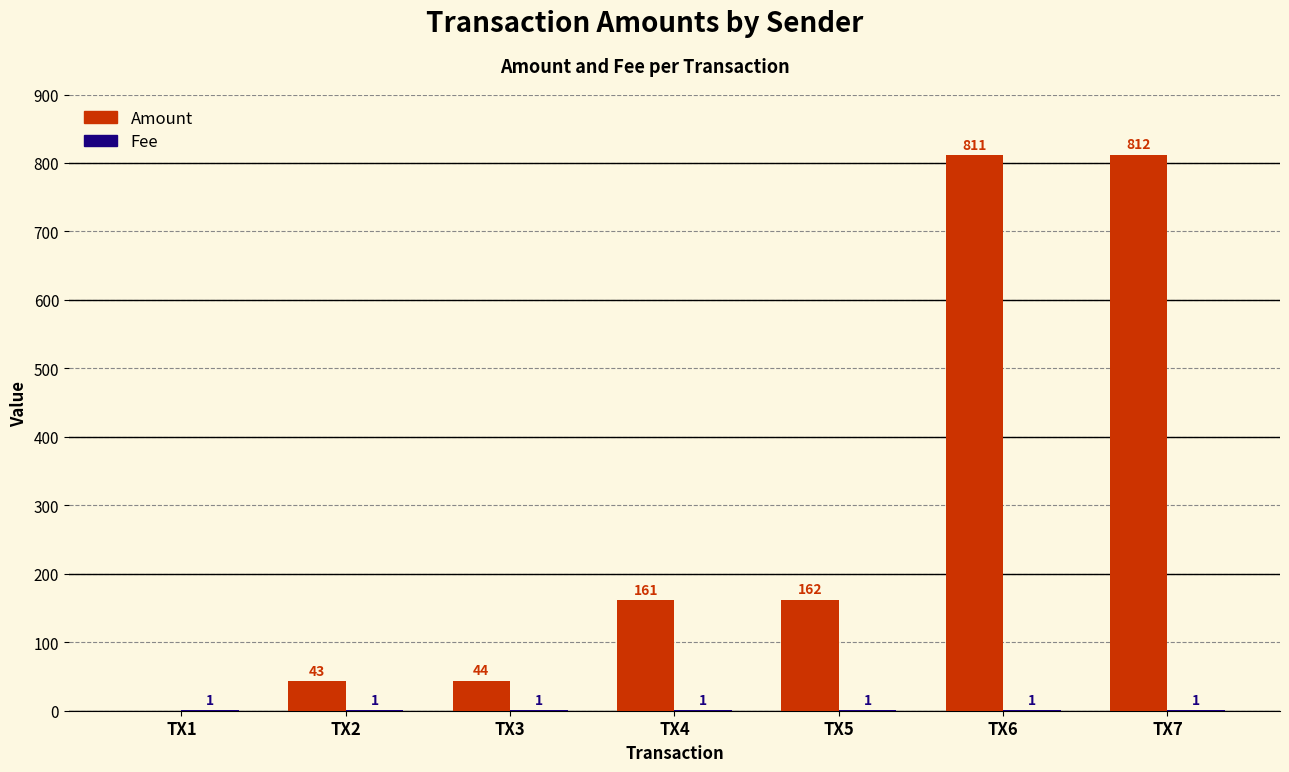

Are the bars grouped side by side (vs. stacked)?

Yes